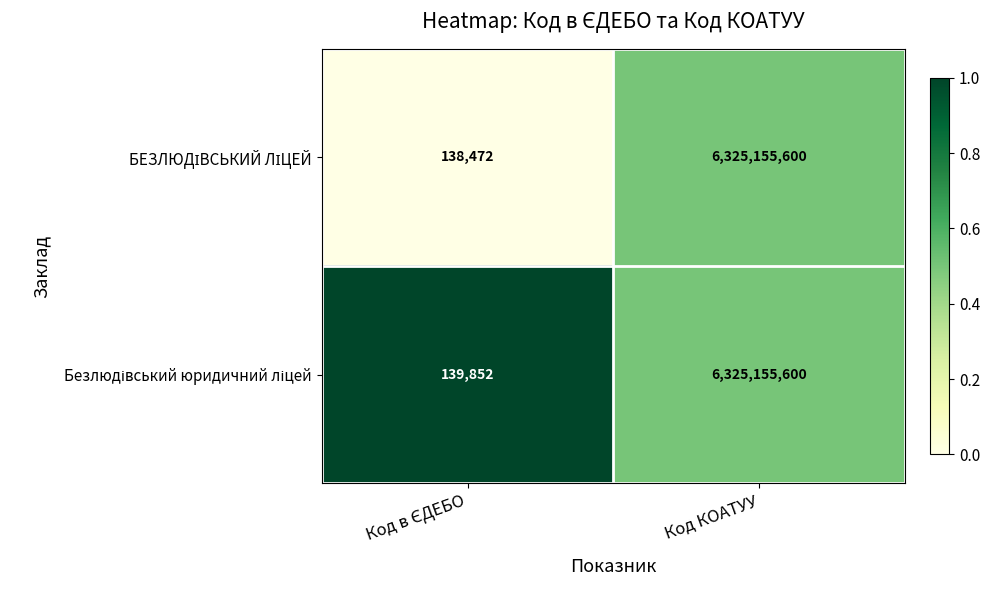

How many categories are shown in the chart?

2